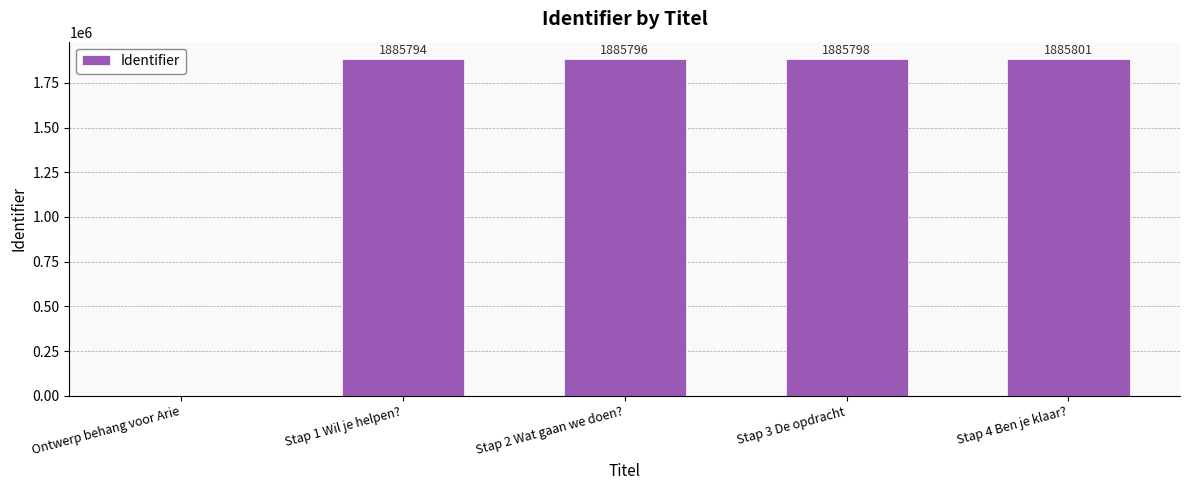

What is the sum of the values at Stap 4 Ben je klaar? and Stap 3 De opdracht?

3771599